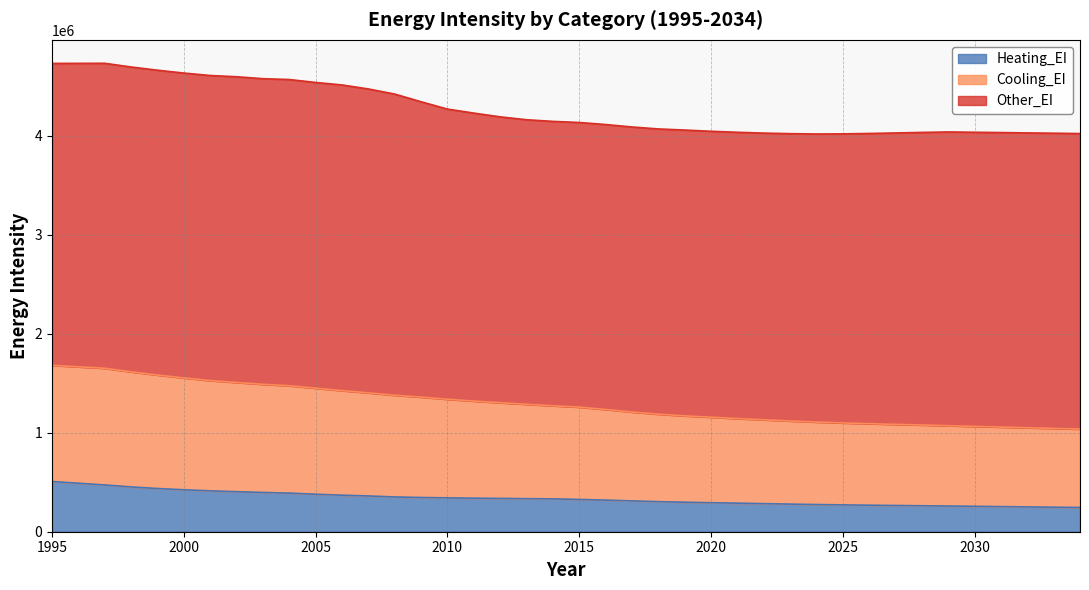

Between 1995 and 2027, which series saw the biggest shift?

Cooling_EI